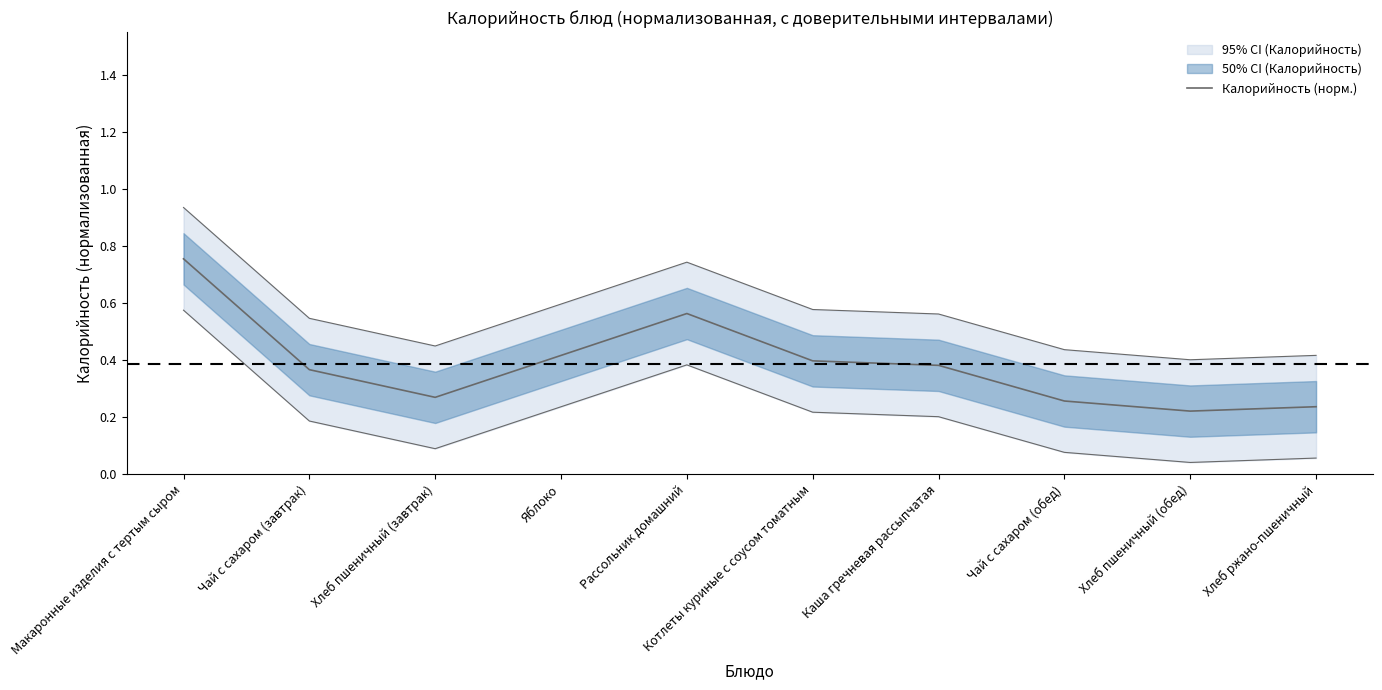

Between Хлеб пшеничный (обед) and Рассольник домашний, which is larger?

Рассольник домашний